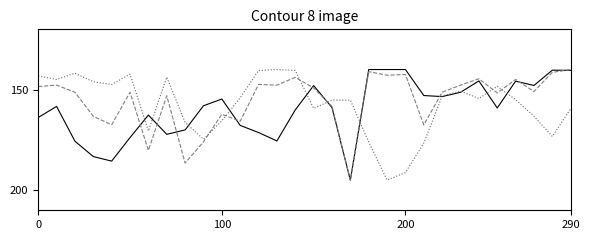

What is the maximum value shown in the chart?

195.0